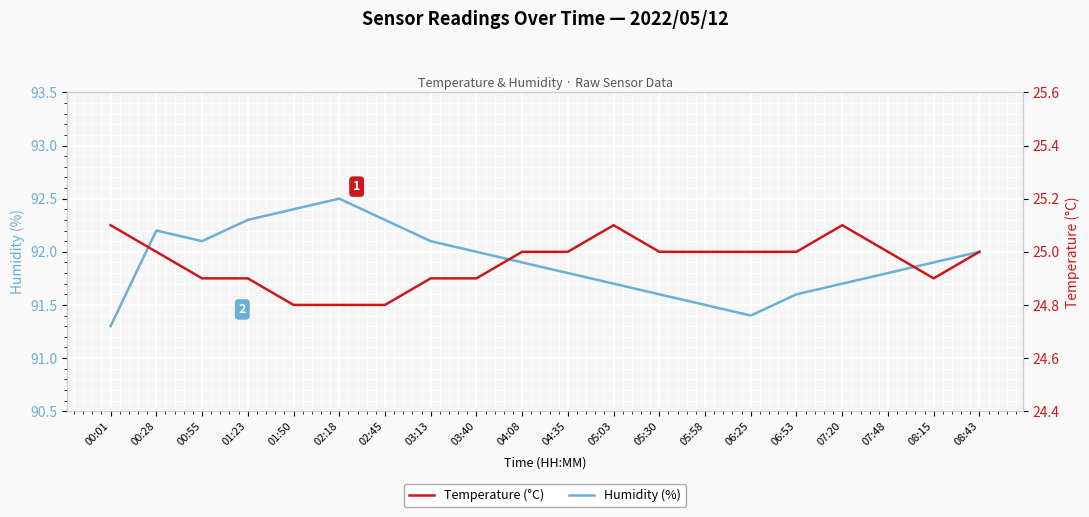

What is the difference between the second highest and minimum values in the Humidity (%) series?

1.1